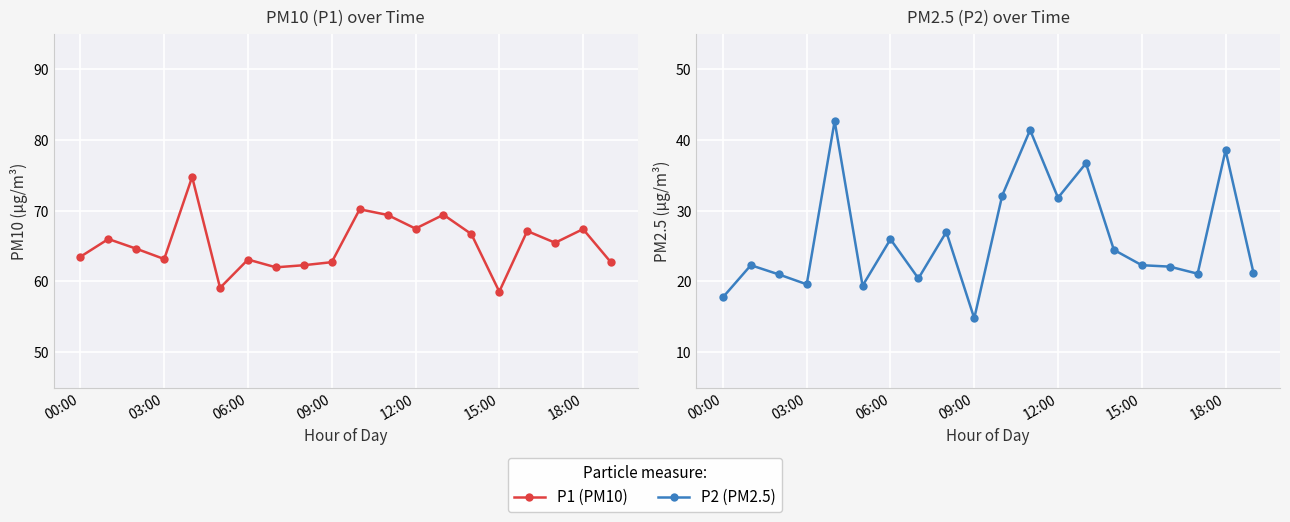

How many distinct data groups are displayed?

2